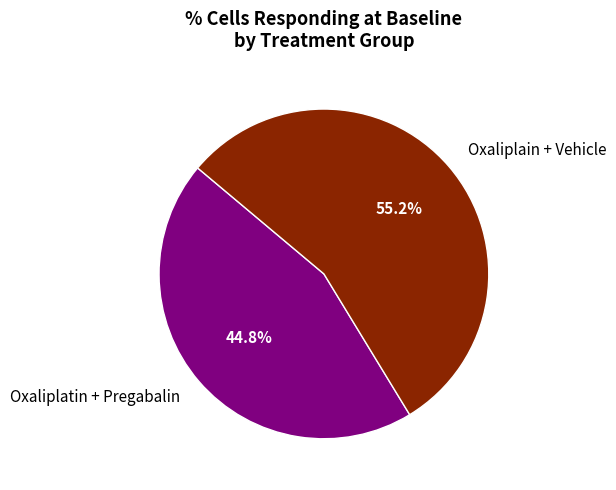

Does any single category account for the majority?

Yes